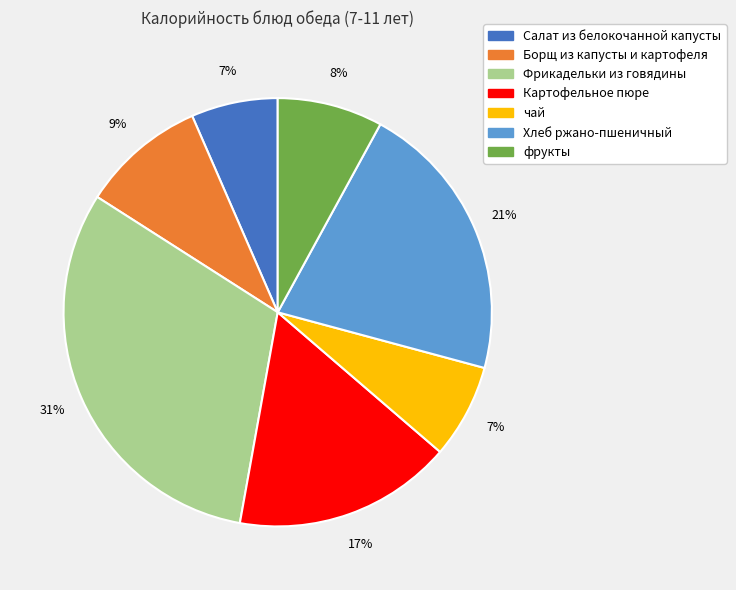

Which slice is the largest?

Фрикадельки из говядины